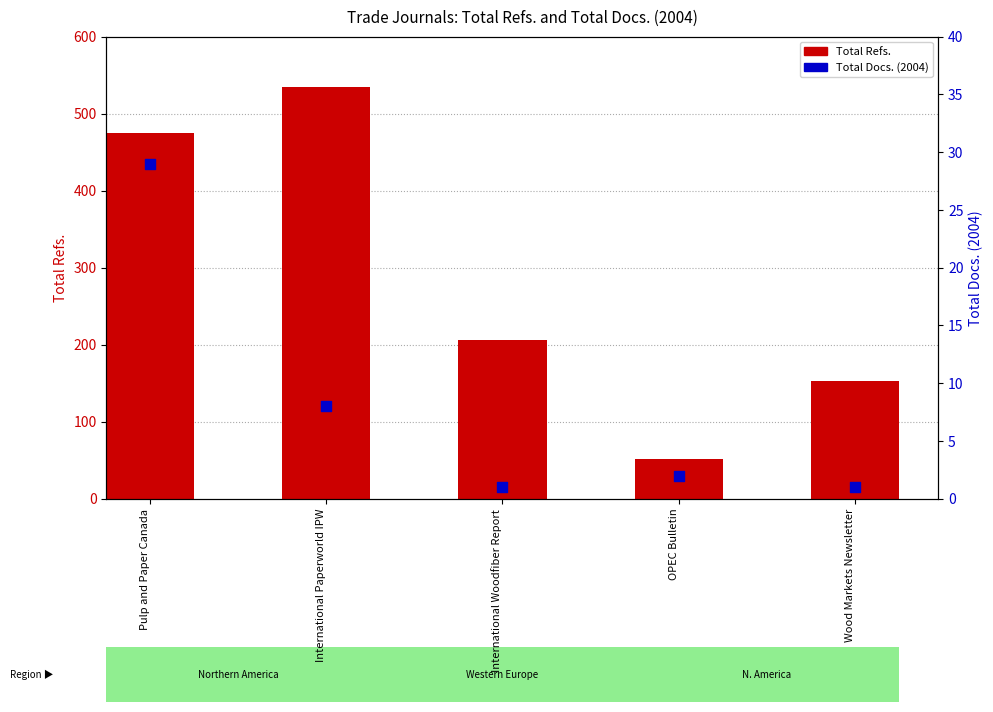

Which series reaches the maximum Y coordinate?

Total Refs.